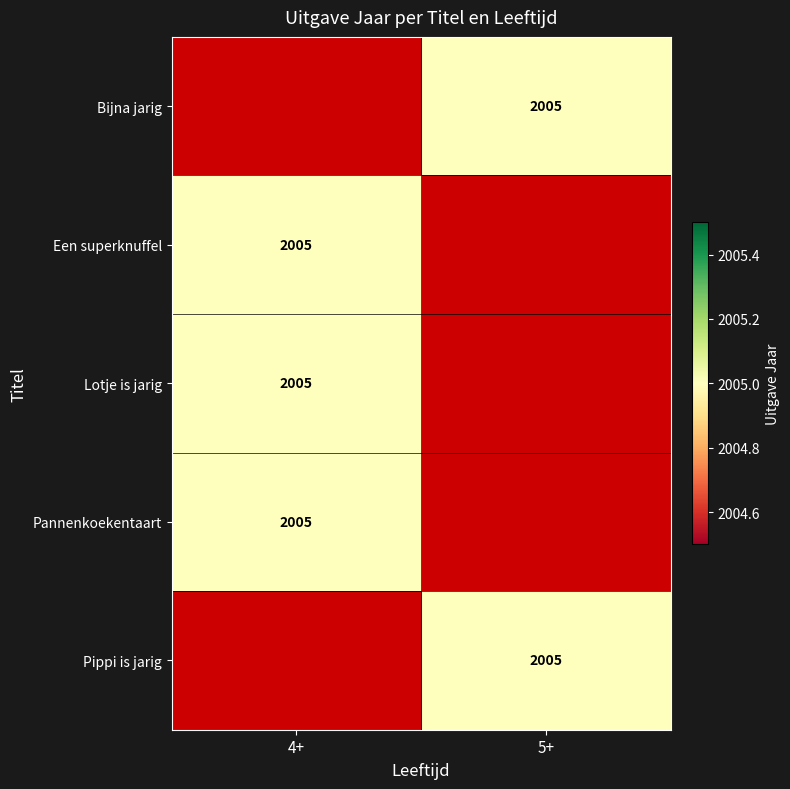

Is the value of Lotje is jarig at 5+ greater than the value of Pippi is jarig at 5+?

No